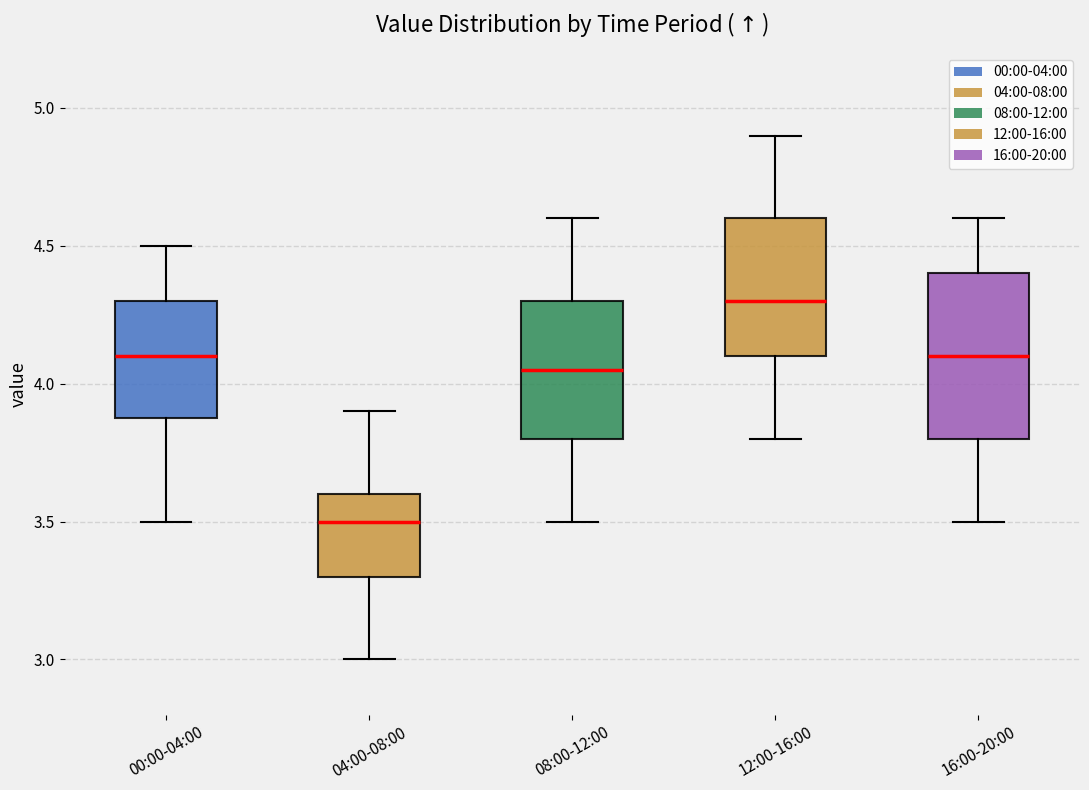

Which box is the tallest, from its lower edge to its upper edge?

16:00-20:00